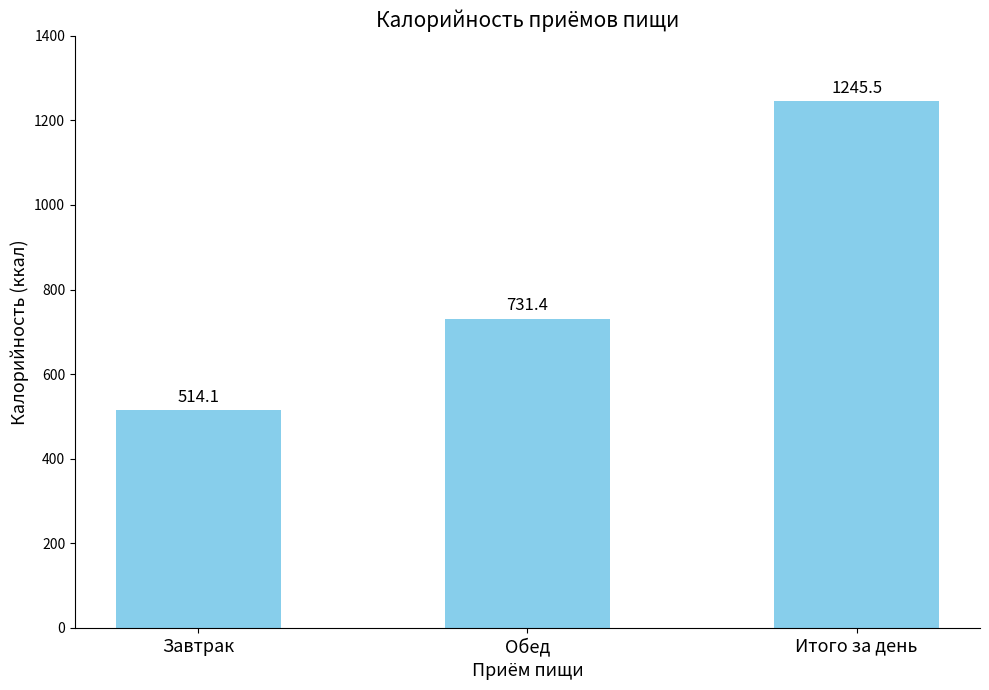

What is the approximate value at Итого за день?

1245.5